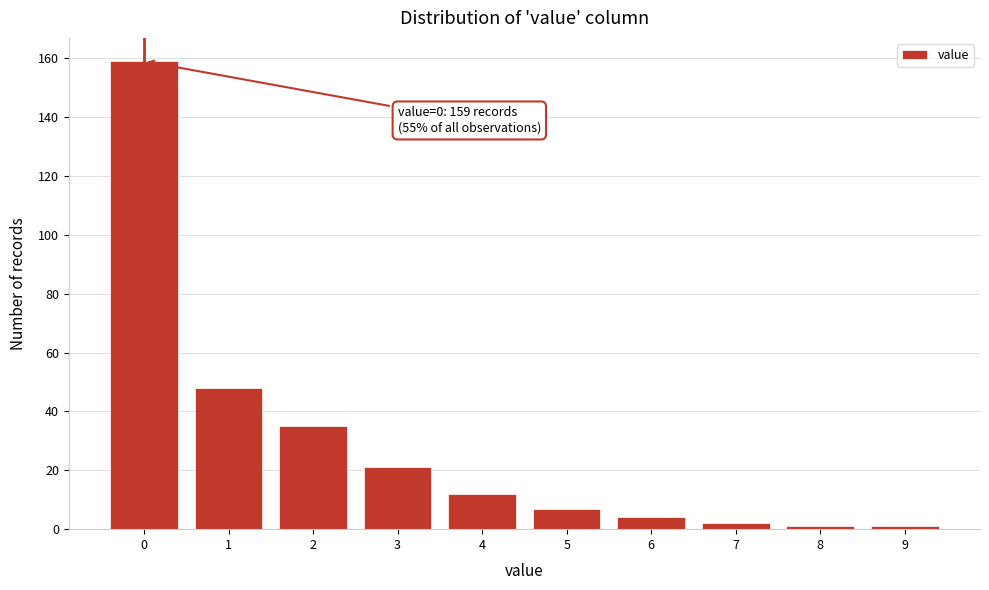

Over which range of the x-axis is the bar tallest?

-0.5 to 0.5